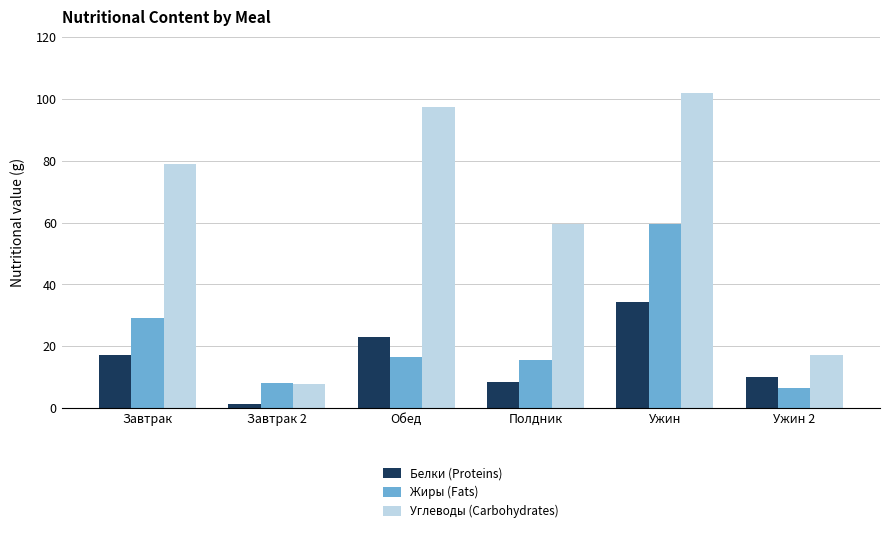

The value of Белки (Proteins) at Полдник is 12.9. True or false?

False